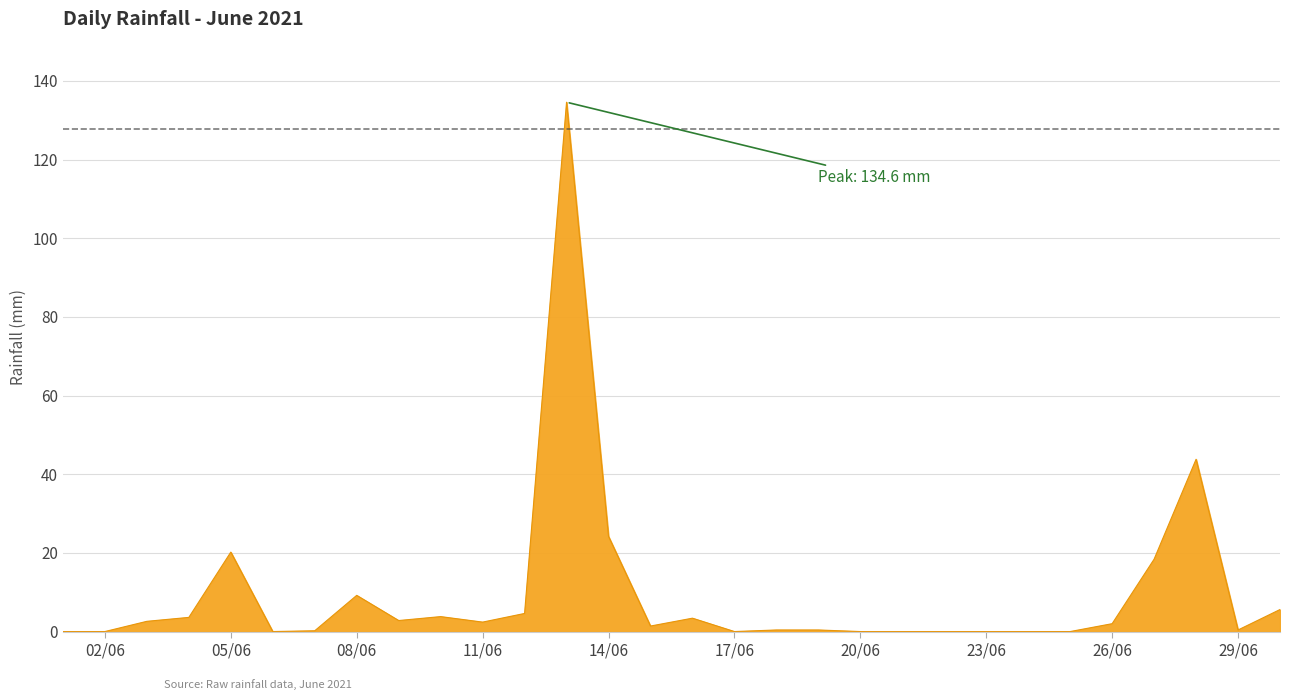

What is the difference between the maximum and minimum values?

134.6